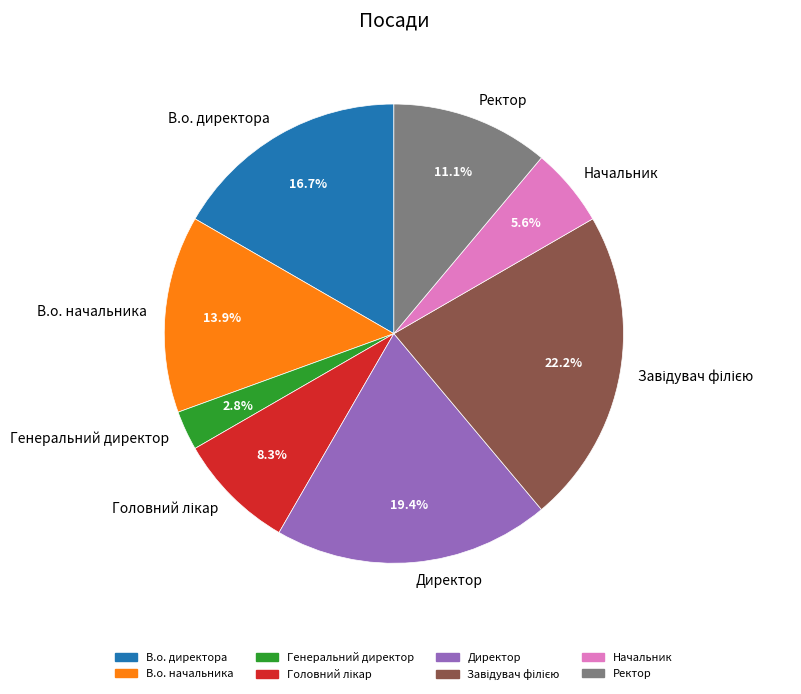

Is it true that Ректор is 11% of the pie?

True